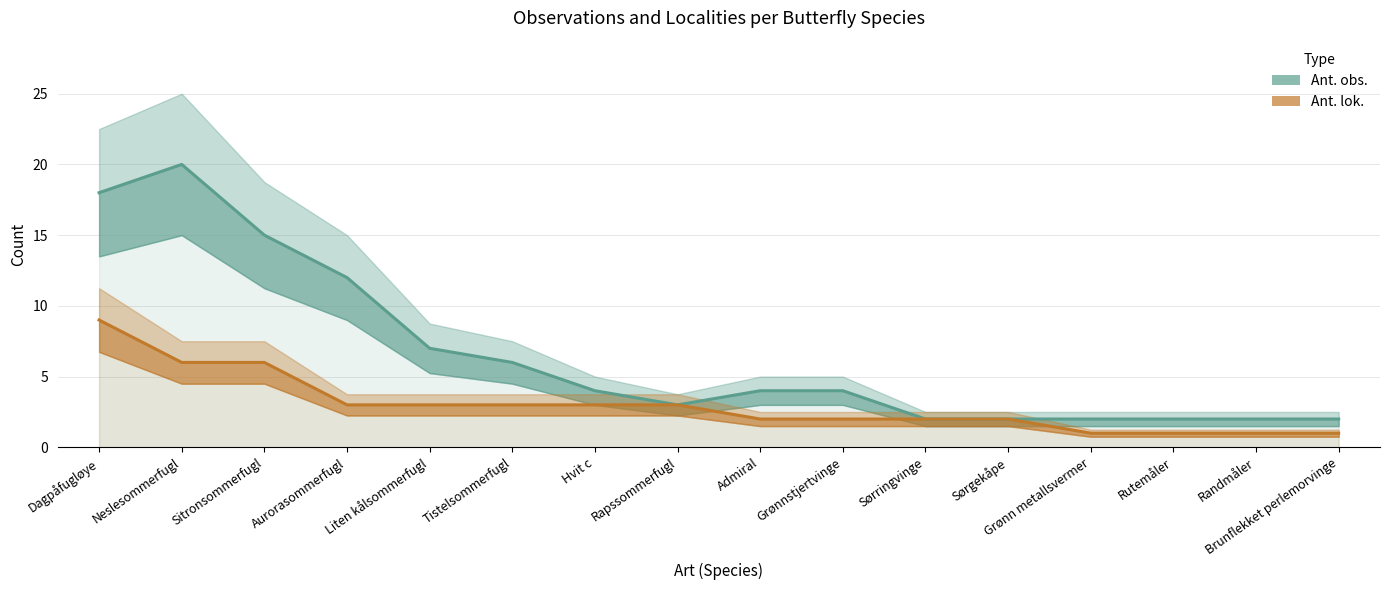

What is the sum of the Ant. obs. values at Hvit c and Grønn metallsvermer?

6